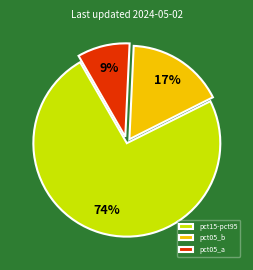

Does pct15-pct95 represent more than half of the total?

Yes